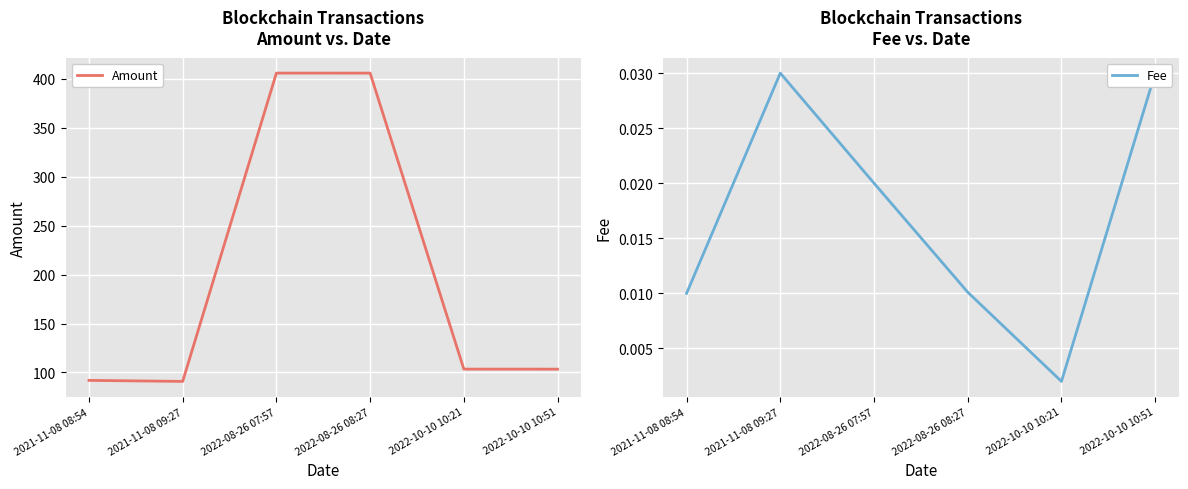

True or false: Amount has more than 1 interior local peaks.

False